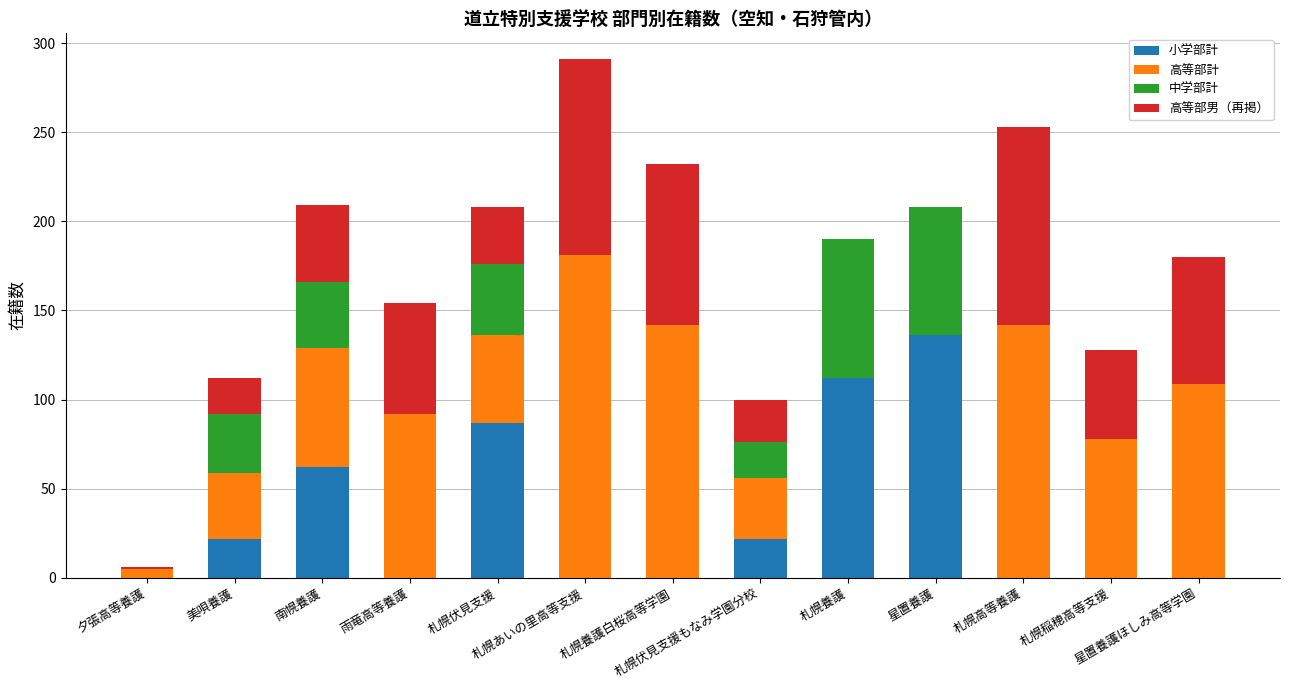

What is the sum of all 小学部計 values?

441